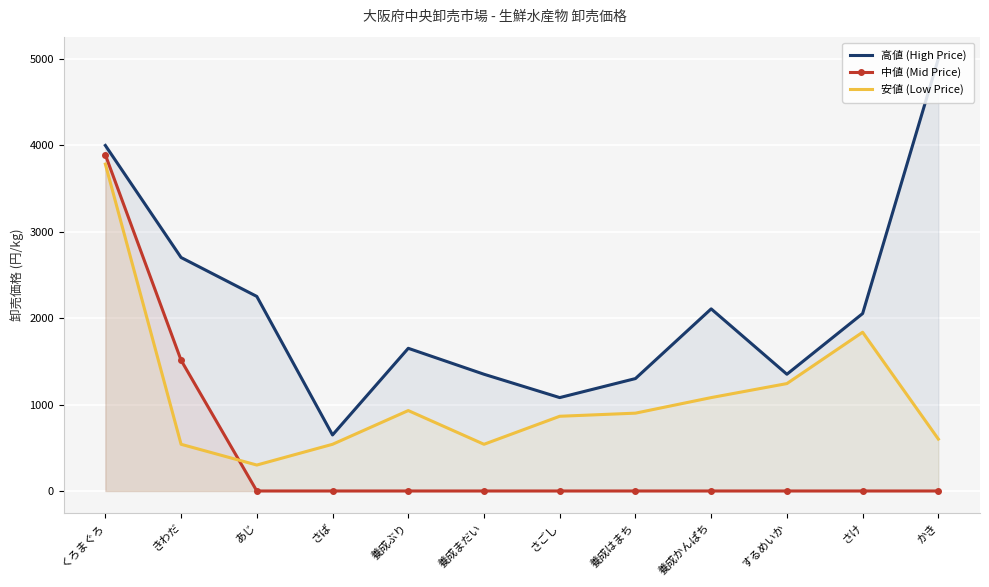

How many lines are shown in the chart?

3